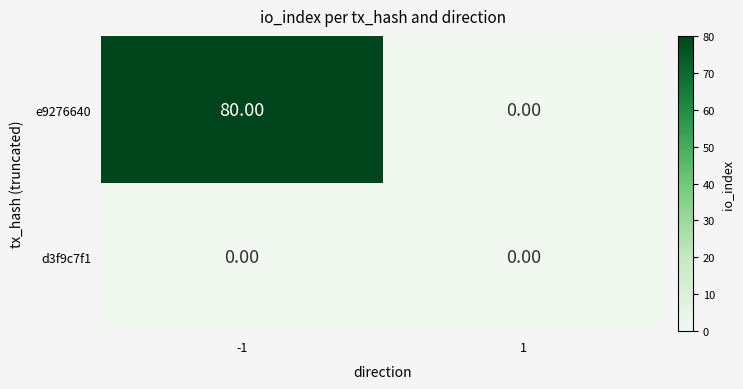

What is the average value of the e9276640 series?

40